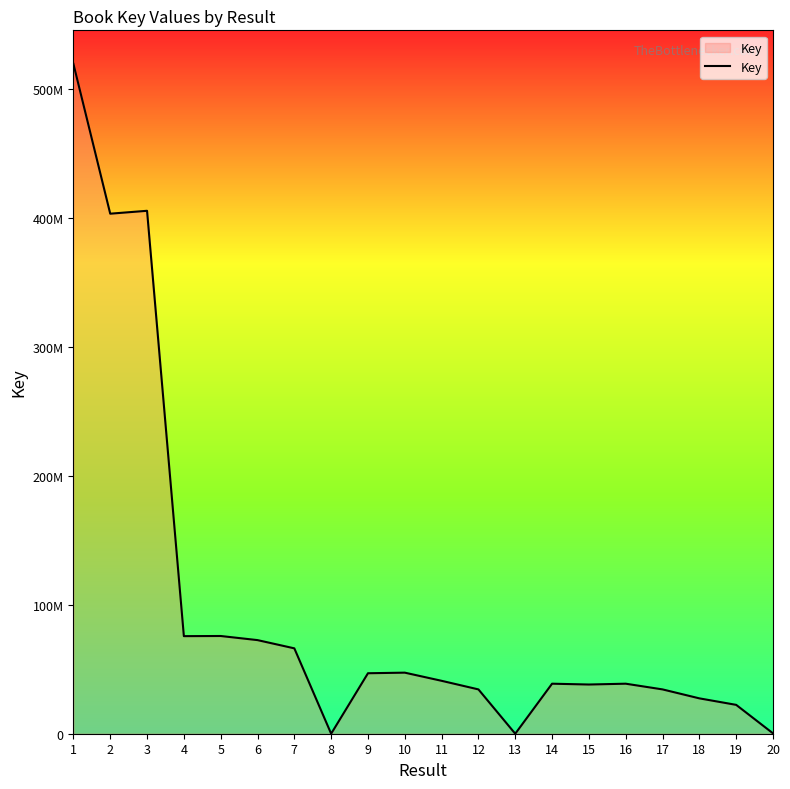

Which label corresponds to the smallest value in the chart?

8